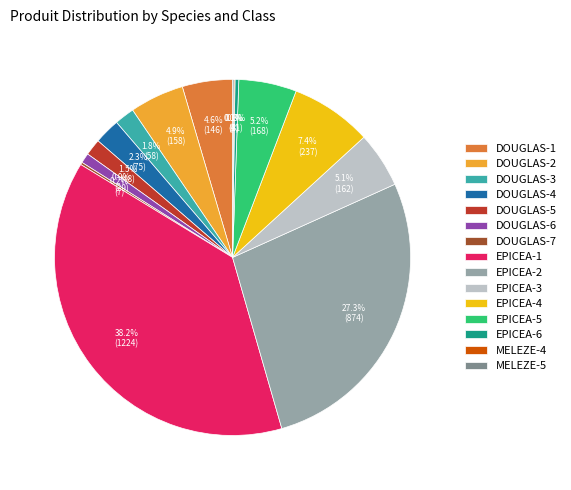

Which slice is the largest?

EPICEA-1